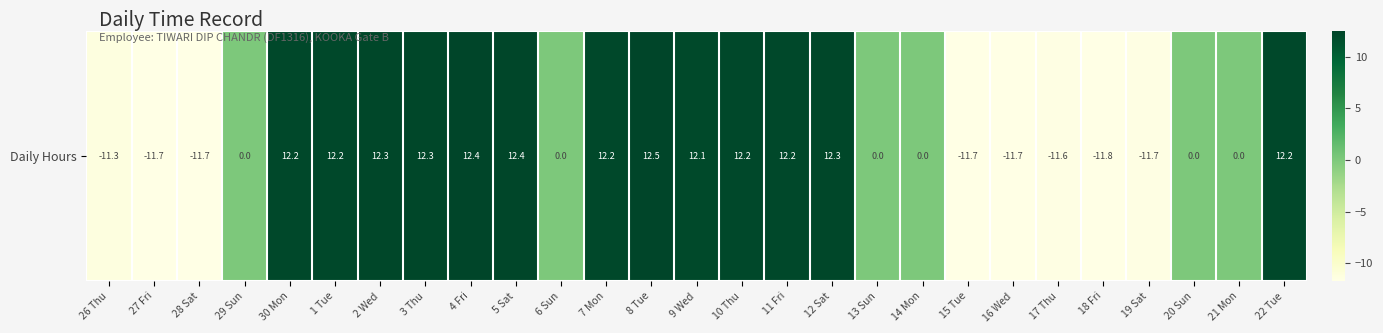

At which label does the data first exceed 0?

30 Mon